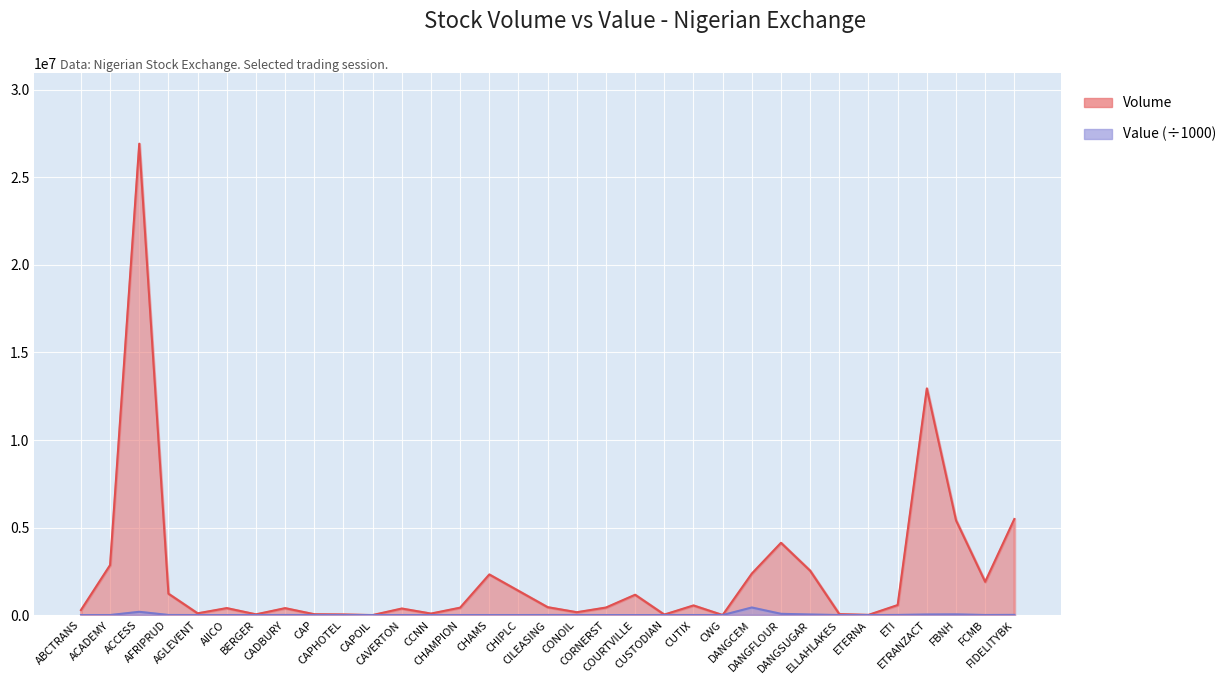

True or false: Value has more than 0 points higher than both neighbors.

True